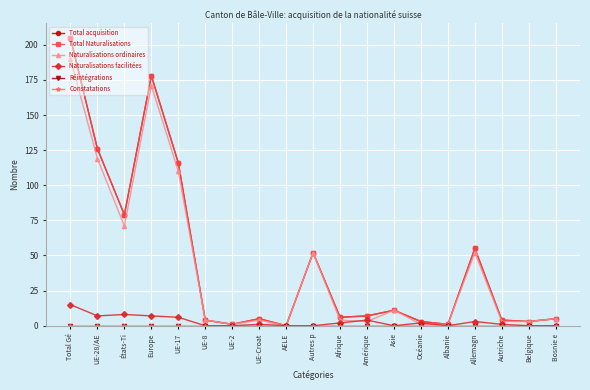

Does the chart have visible grid lines?

Yes